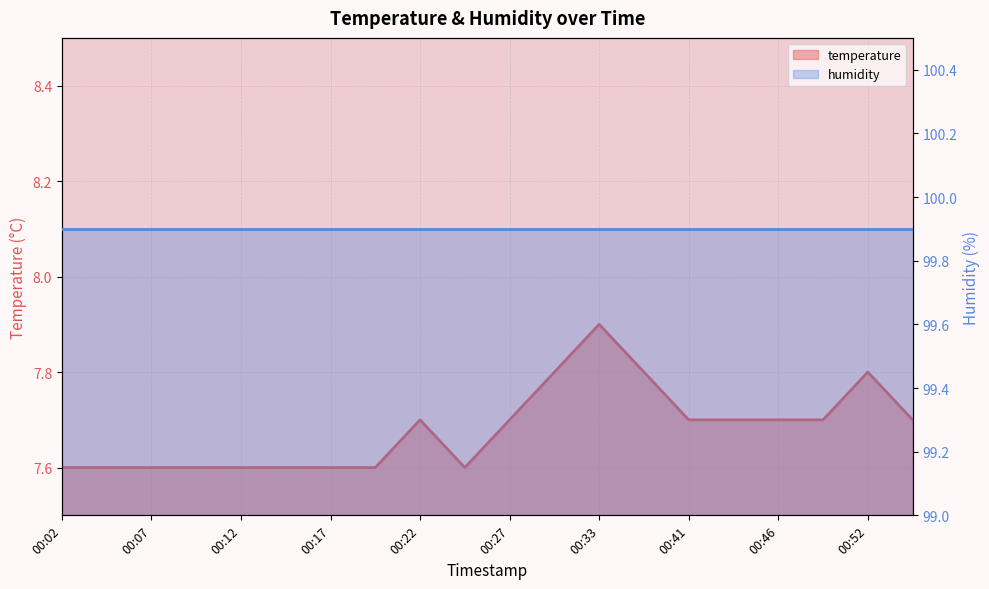

The chart shows a value of 10.2 at 00:09. True or false?

False